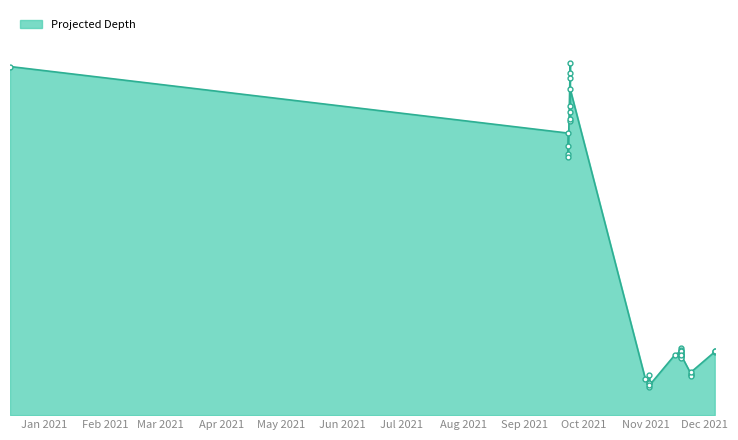

What is the minimum value shown in the chart?

147